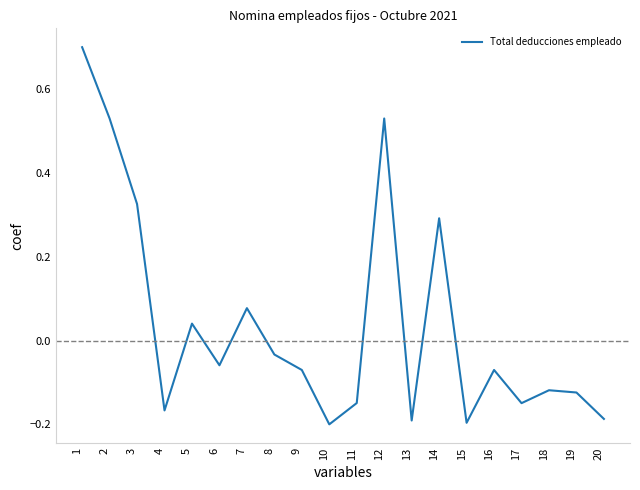

Which has a higher value, 14 or 13?

14